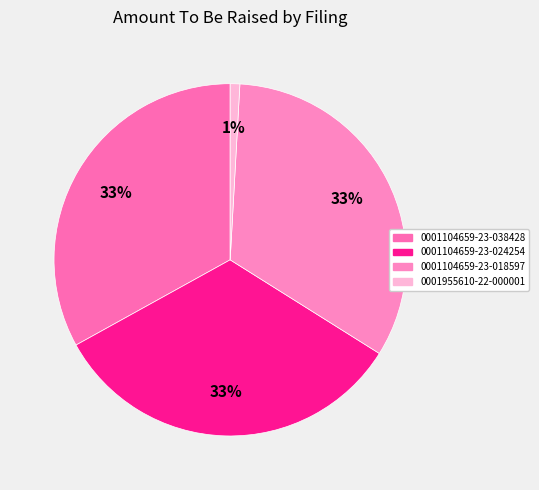

Combined, do 0001955610-22-000001 and 0001104659-23-018597 account for over 50%?

No